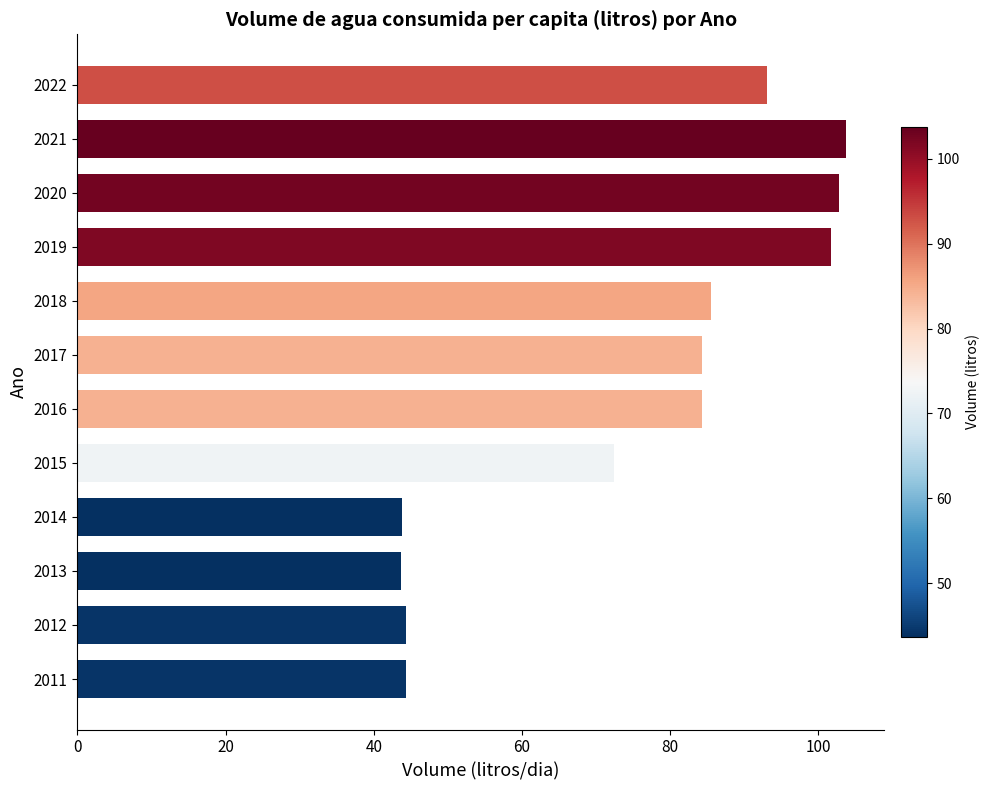

What is the change in value from 2015 to 2016?

+11.8